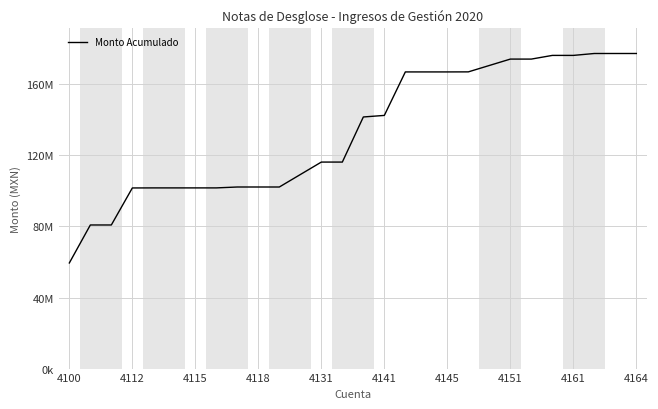

Does the chart display data point markers on the line(s)?

No